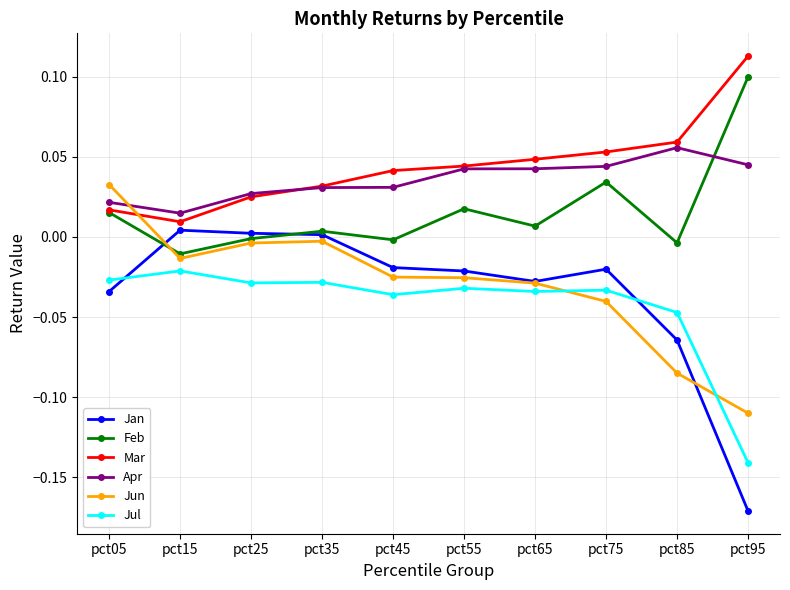

Is the value of Mar at pct95 greater than the value of Jun at pct95?

Yes